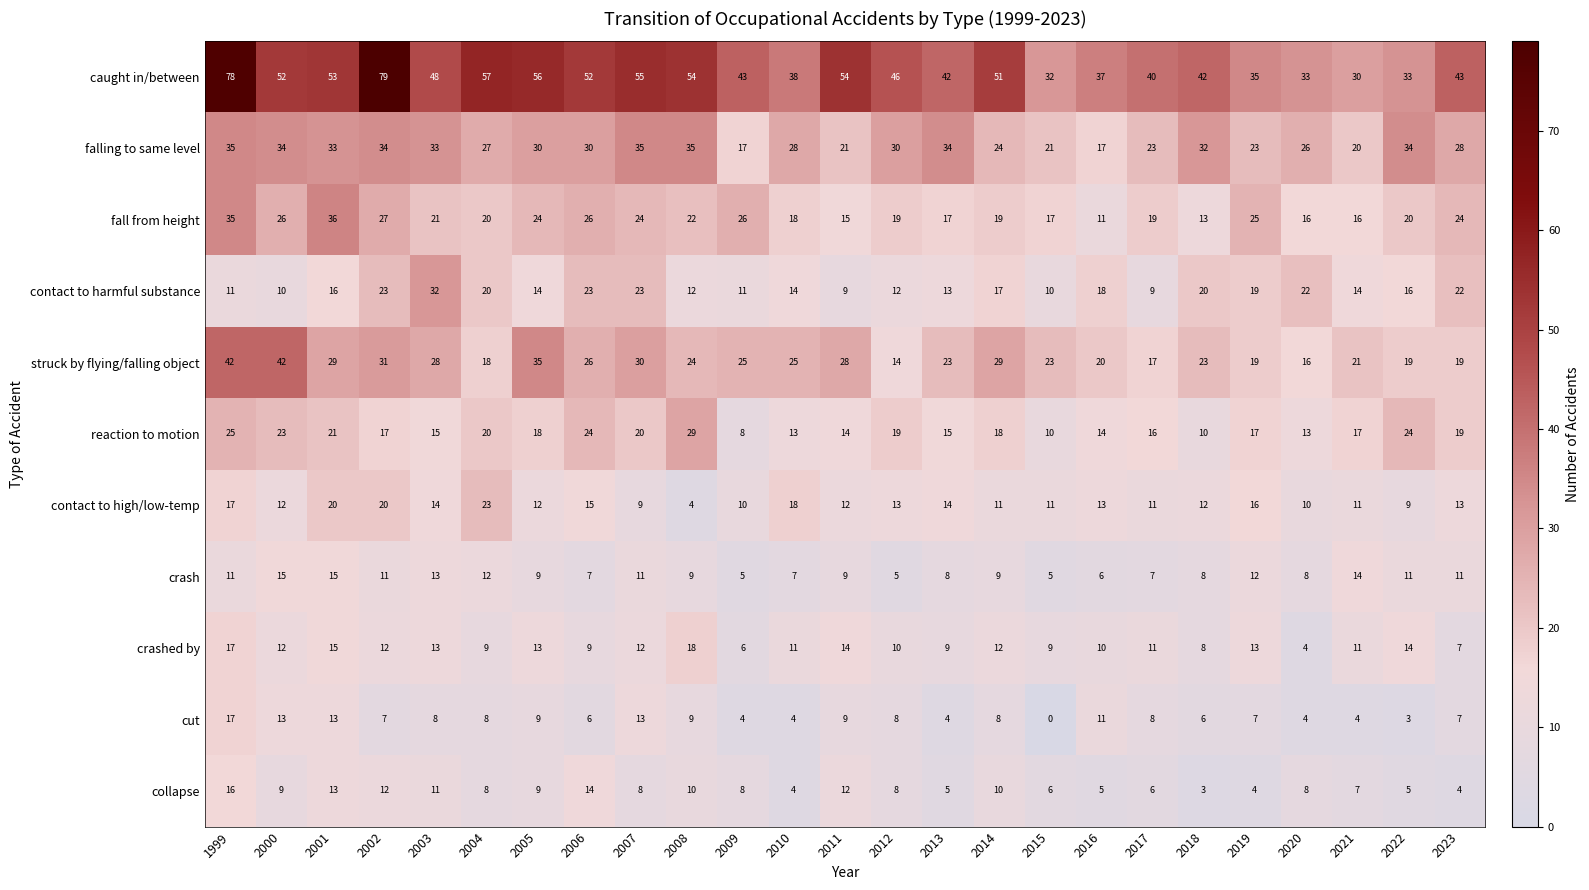

Which series has the widest spread of values?

caught in/between